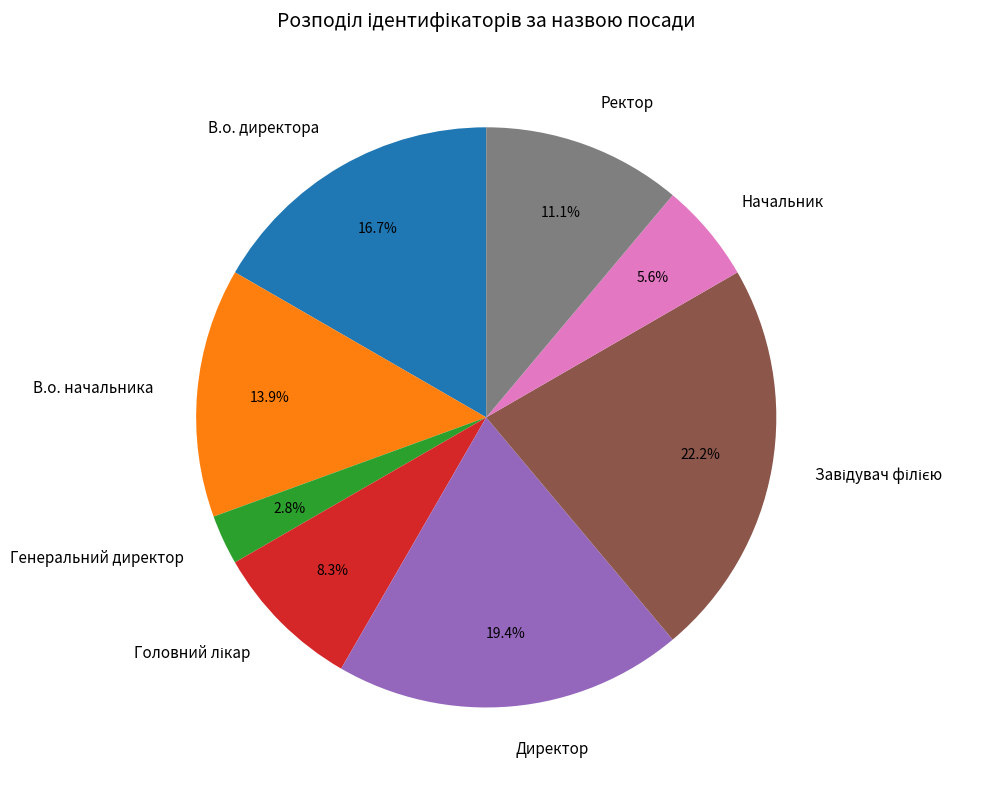

True or false: Генеральний директор accounts for 3% of the total.

True